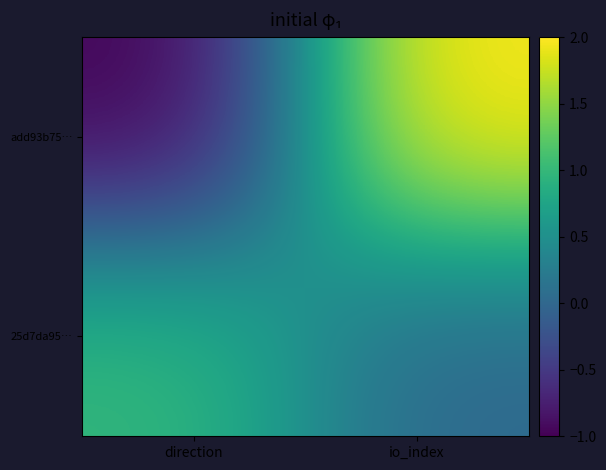

How many data points does each series have?

2